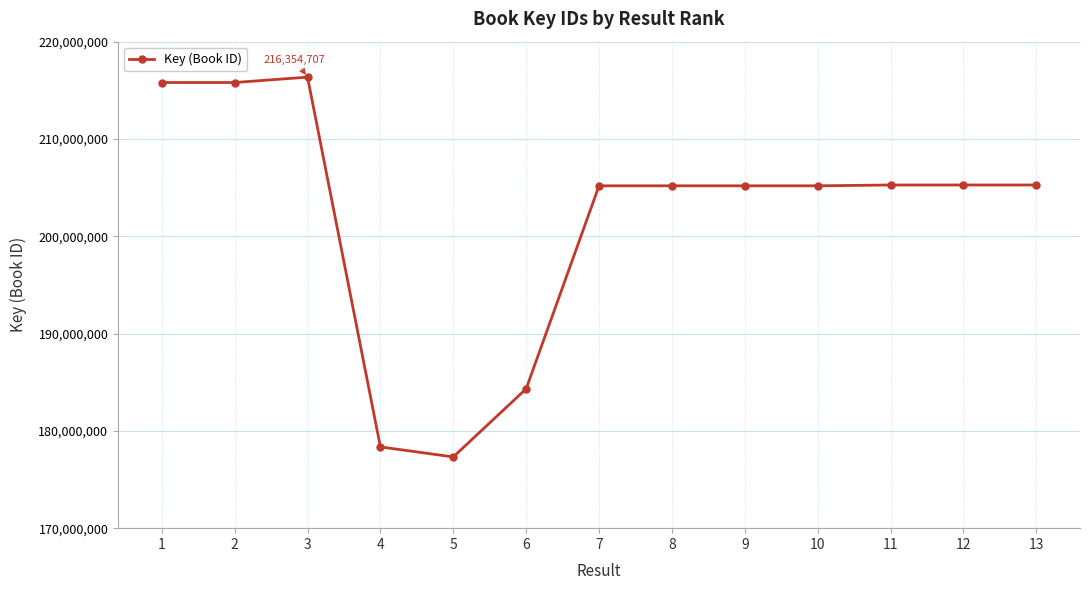

True or false: the data has more than 1 interior local peaks.

True